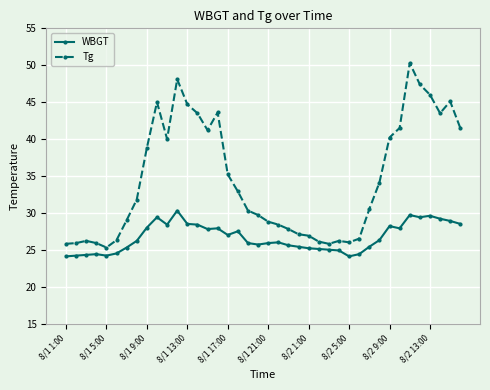

List the series in order of their overall mean, highest first.

Tg, WBGT